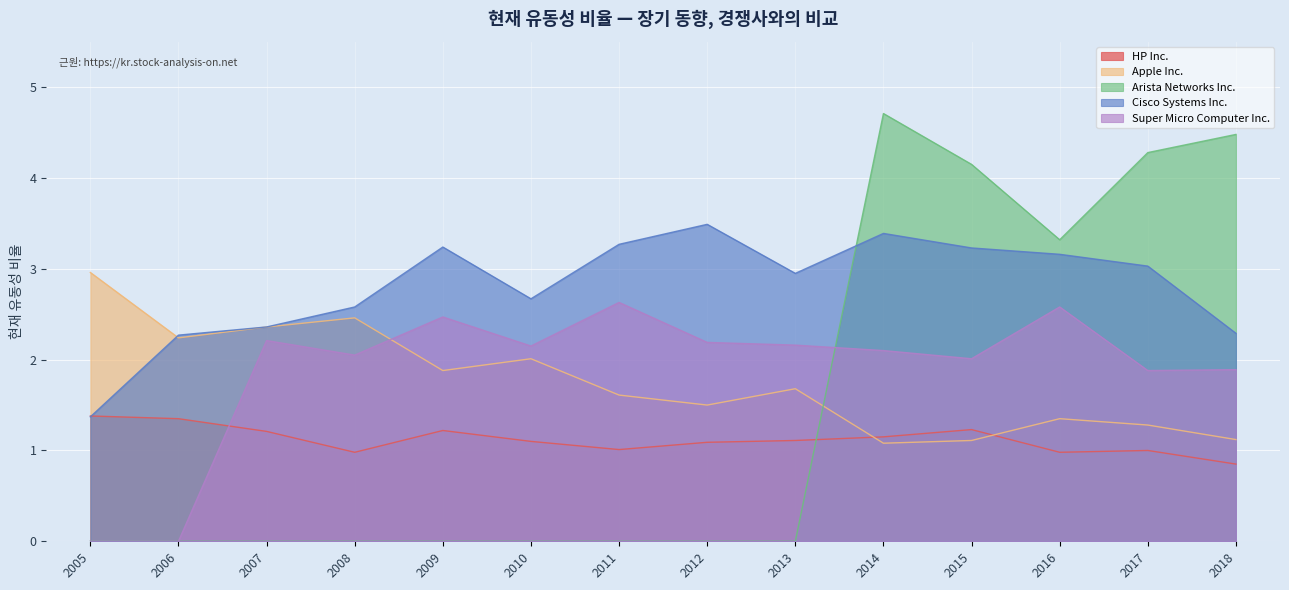

Reading left to right, what are all the values shown in this chart?

HP Inc.: 1.4	1.4	1.2	1.0	1.2	1.1	1.0	1.1	1.1	1.1	1.2	1.0	1.0	0.8
Apple Inc.: 3.0	2.2	2.4	2.5	1.9	2.0	1.6	1.5	1.7	1.1	1.1	1.4	1.3	1.1
Arista Networks Inc.: 0.0	0.0	0.0	0.0	0.0	0.0	0.0	0.0	0.0	4.7	4.2	3.3	4.3	4.5
Cisco Systems Inc.: 1.4	2.3	2.4	2.6	3.2	2.7	3.3	3.5	3.0	3.4	3.2	3.2	3.0	2.3
Super Micro Computer Inc.: 0.0	0.0	2.2	2.0	2.5	2.1	2.6	2.2	2.2	2.1	2.0	2.6	1.9	1.9